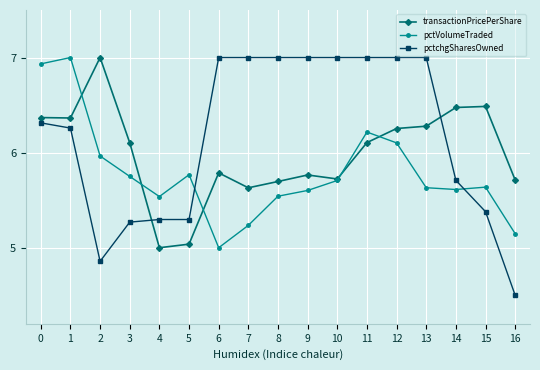

At which category does pctchgSharesOwned reach its first local valley?

2